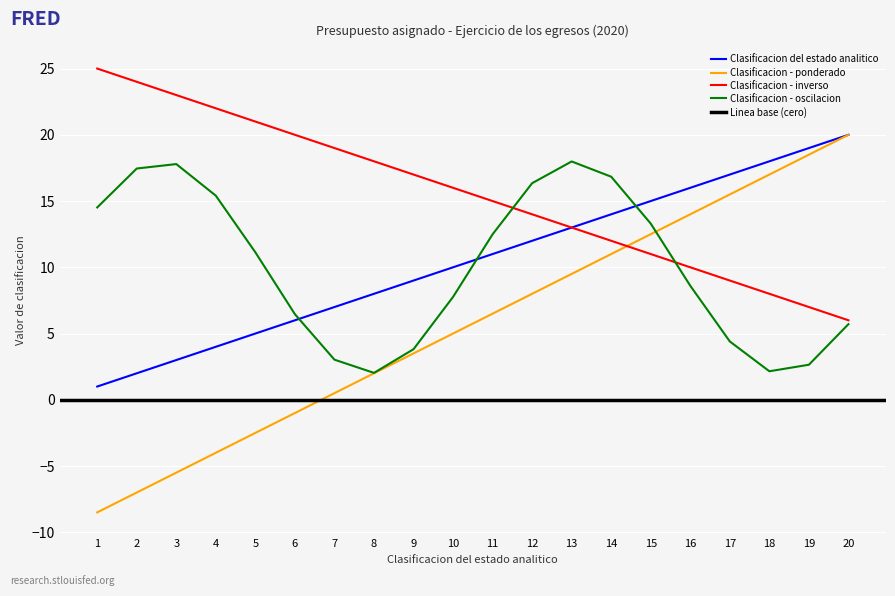

Rank the categories by value from lowest to highest.

1, 2, 3, 4, 5, 6, 7, 8, 9, 10, 11, 12, 13, 14, 15, 16, 17, 18, 19, 20